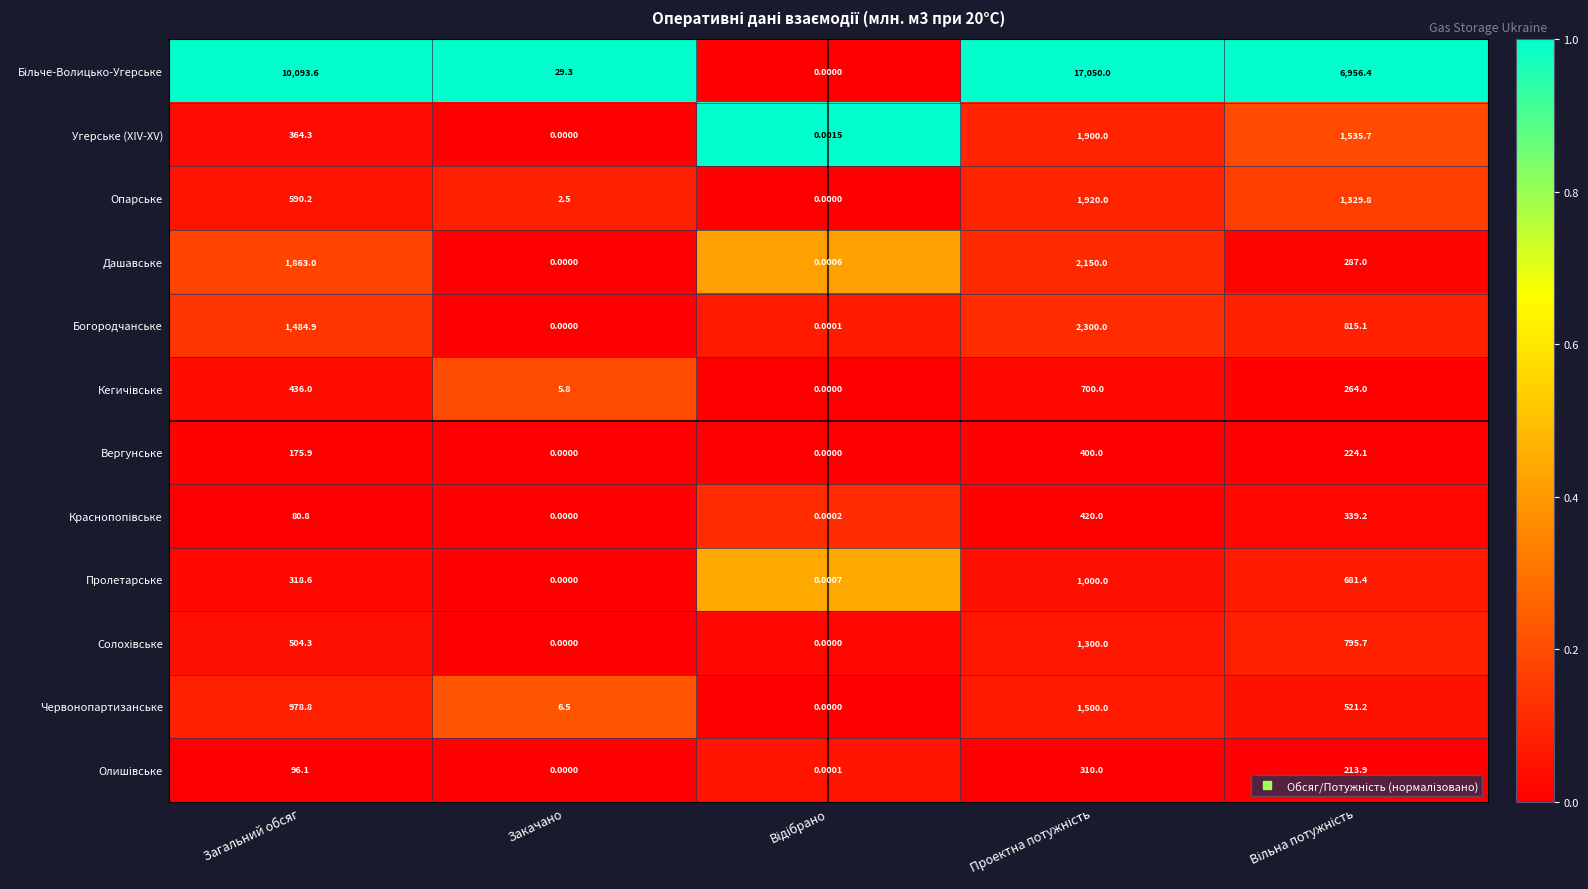

Count the number of data series in this chart.

12